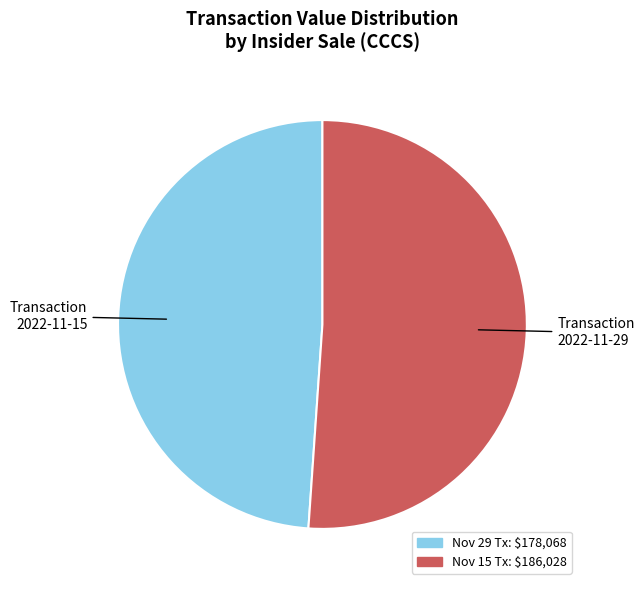

Does any single category account for the majority?

Yes